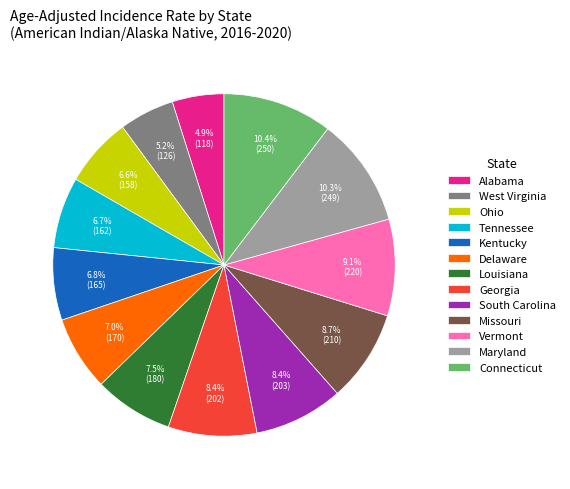

Approximately how many times larger is the value at West Virginia compared to South Carolina?

0.6